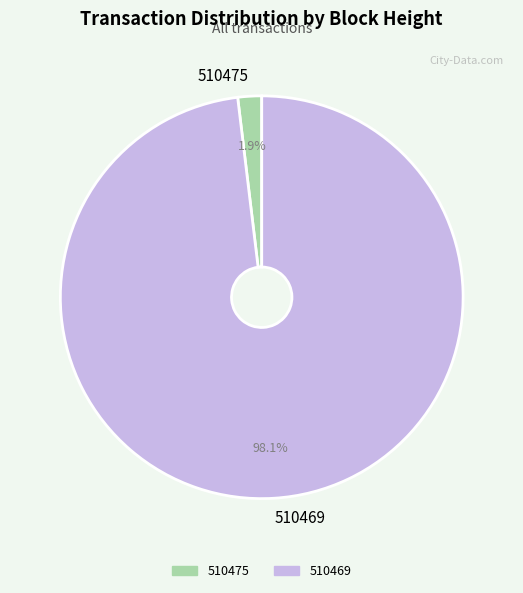

To the nearest percent, what percentage of the pie is 510475?

2%